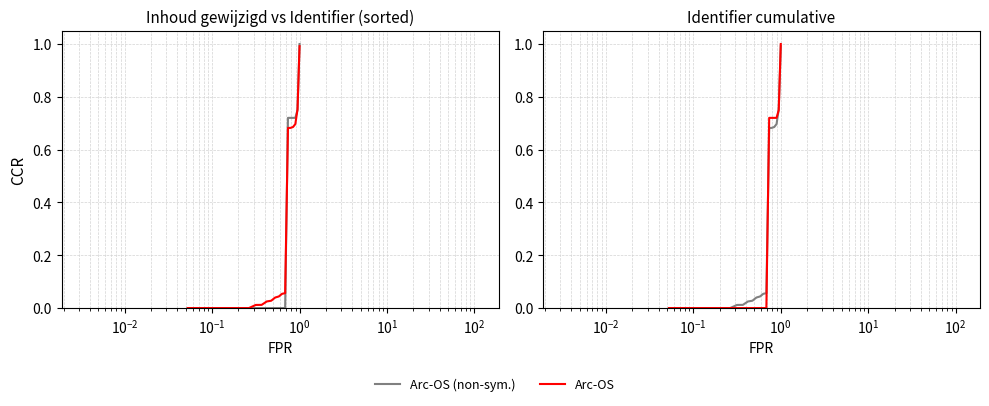

What are all the series names shown in the legend?

Arc-OS (non-sym.), Arc-OS